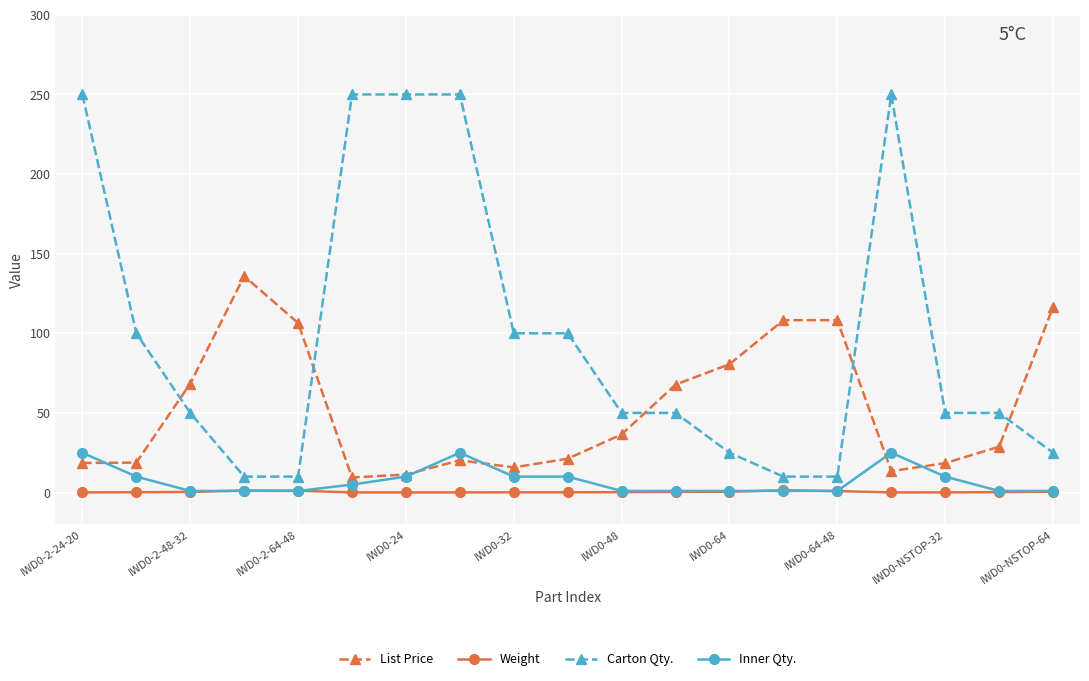

What is the difference between the maximum and minimum values in the Carton Qty. series?

240.0